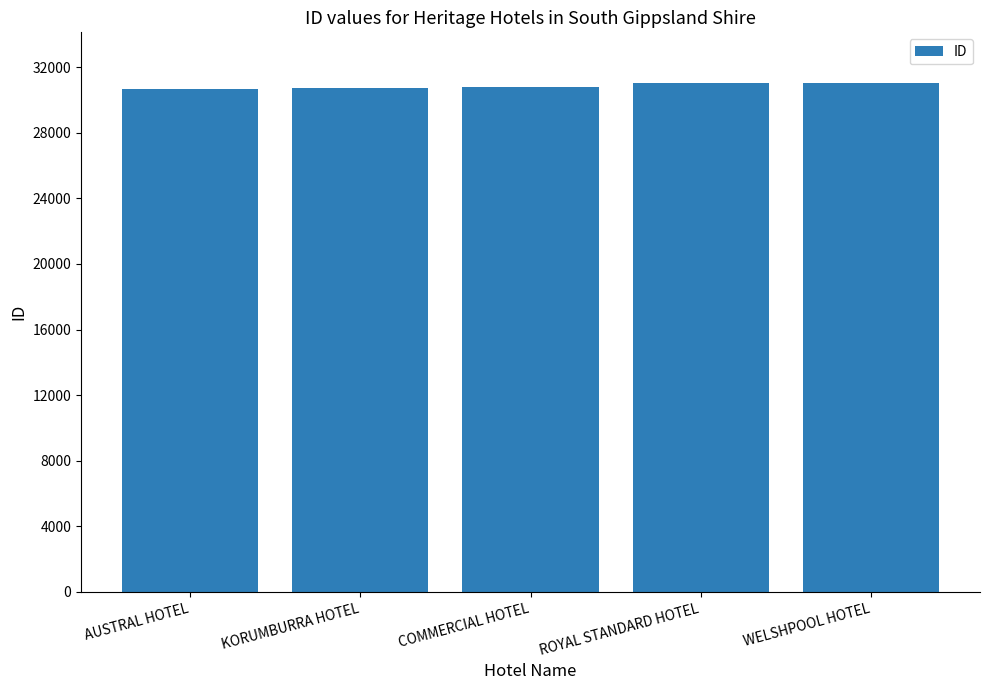

How many series are shown in this chart?

1